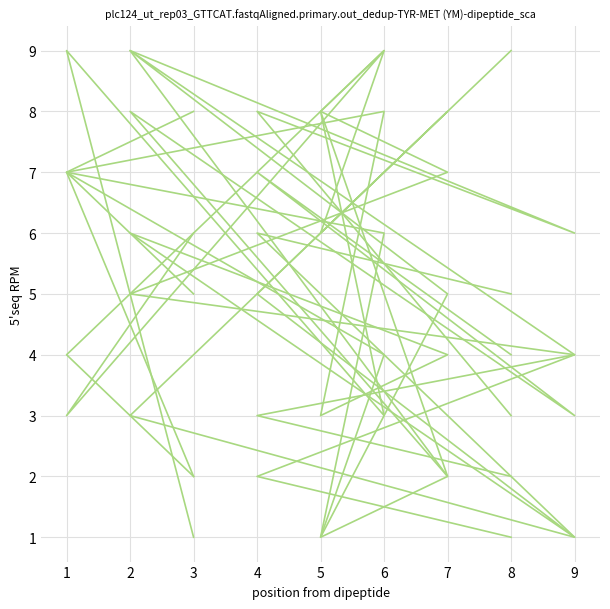

Is the value of col_8 at 9 greater than the value of col_9 at 1?

Yes